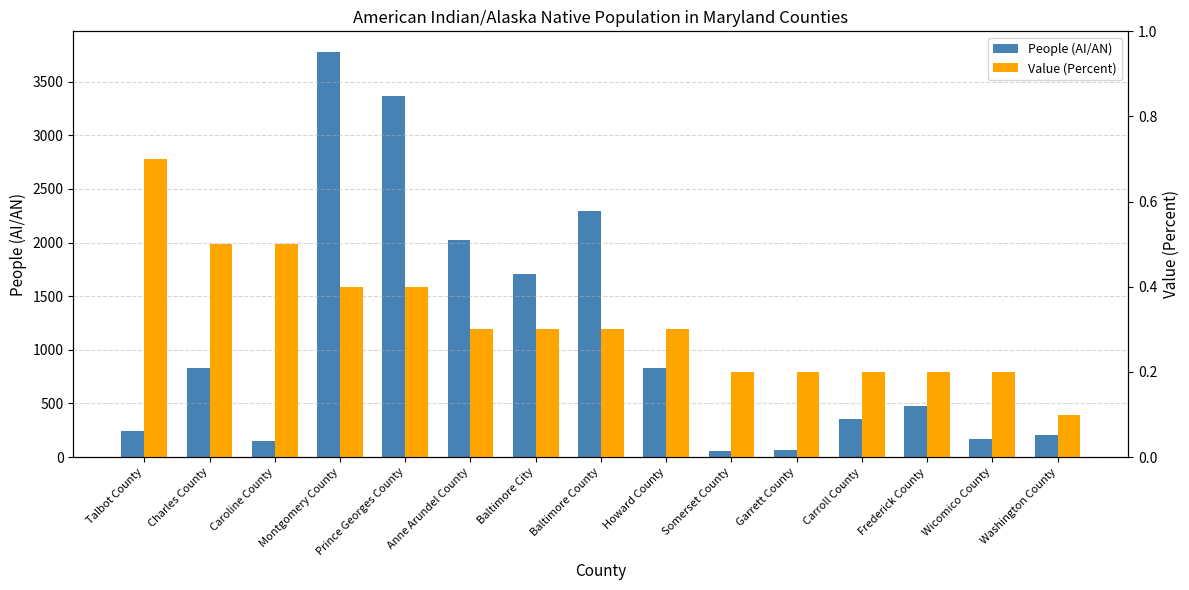

Which series has the largest range (max minus min)?

People (AI/AN)